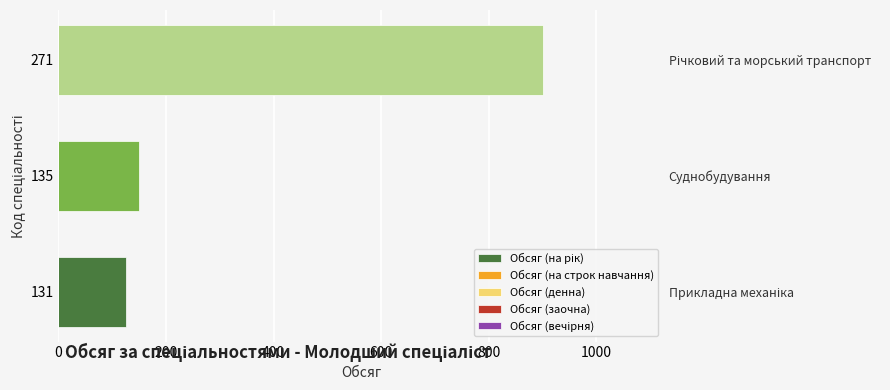

What is the sum of all Обсяг (заочна) values?

1.8